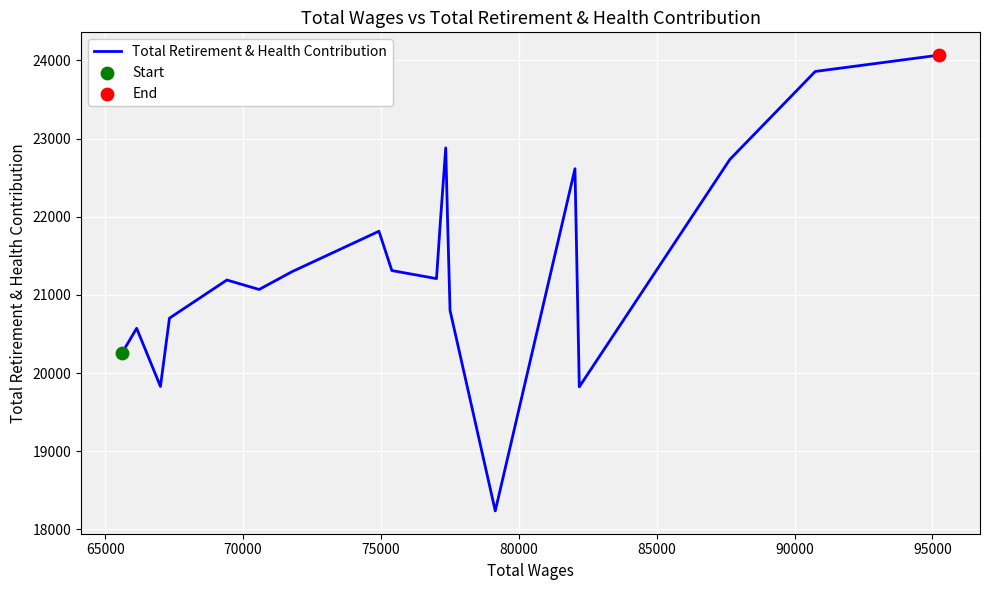

What is the maximum value shown in the chart?

24068